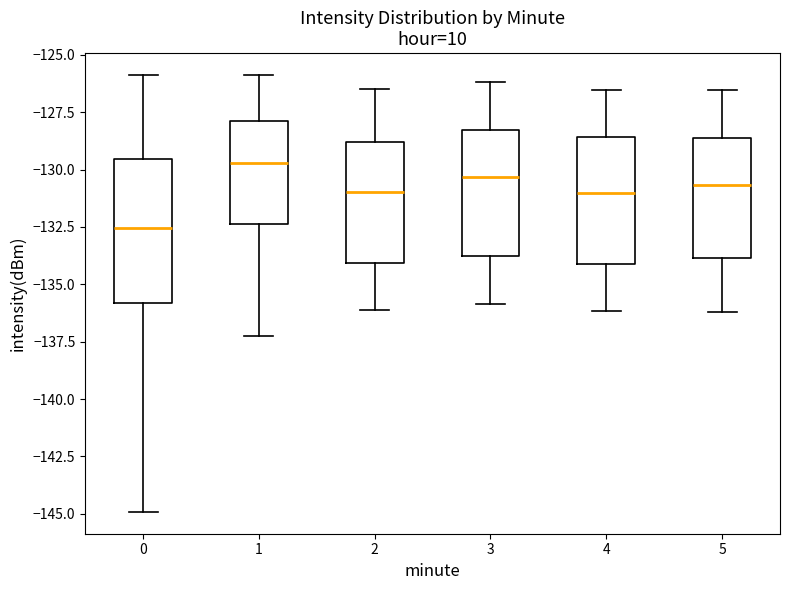

Reading left to right, transcribe this box plot: for each box, give where its median line is, the range the box spans, and where its two whiskers end, as read against the y-axis. The values are not printed on the chart, so give them approximately, as read against the axis.

0: median -132.5, box -136.0 to -129.5, whiskers -145.0 to -126.0
1: median -129.5, box -132.5 to -128.0, whiskers -137.5 to -126.0
2: median -131.0, box -134.0 to -129.0, whiskers -136.0 to -126.5
3: median -130.5, box -134.0 to -128.5, whiskers -136.0 to -126.0
4: median -131.0, box -134.0 to -128.5, whiskers -136.0 to -126.5
5: median -130.5, box -134.0 to -128.5, whiskers -136.0 to -126.5